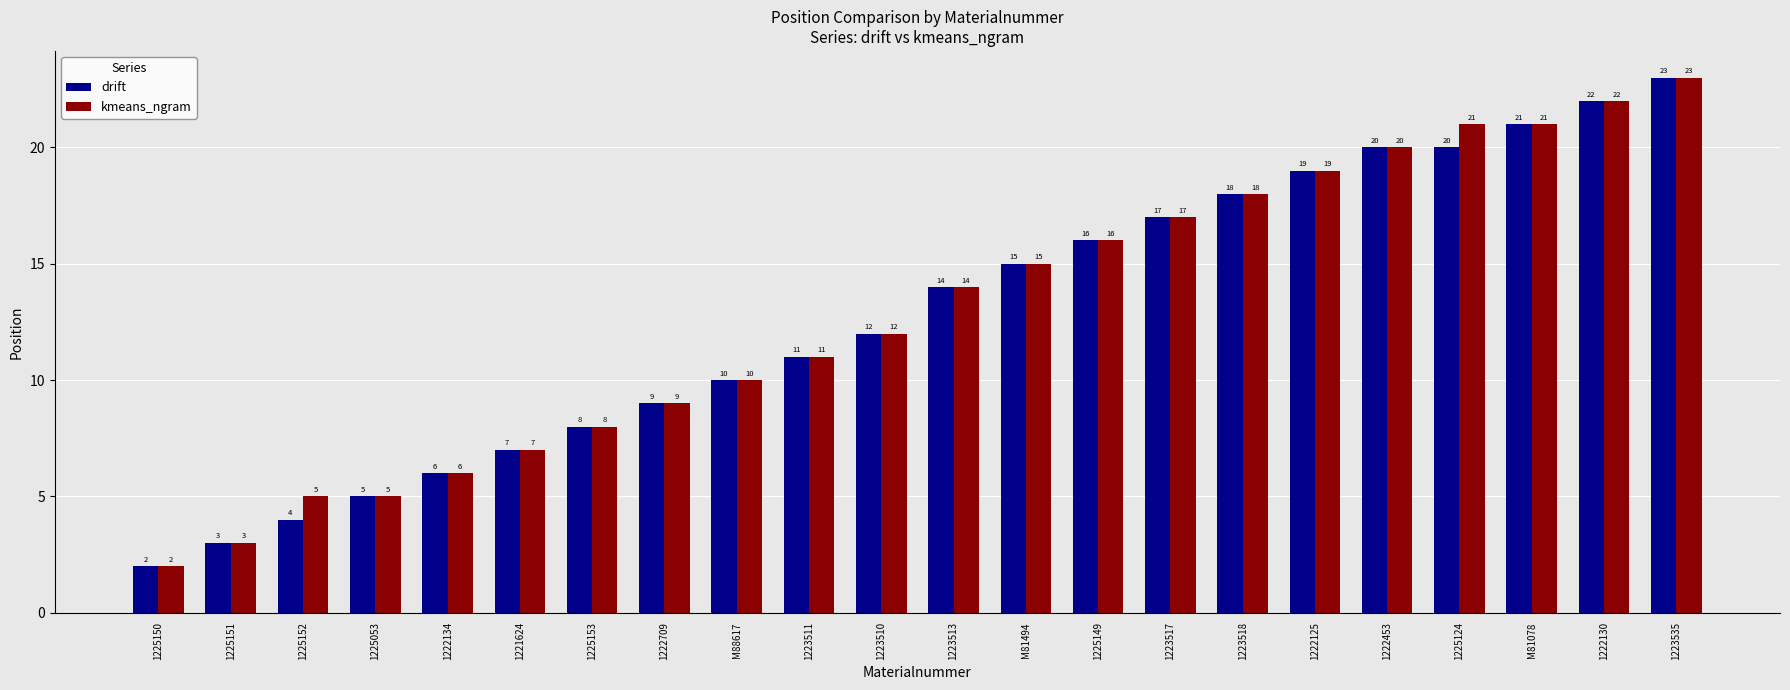

Which category has the lowest value in the drift series?

1225150